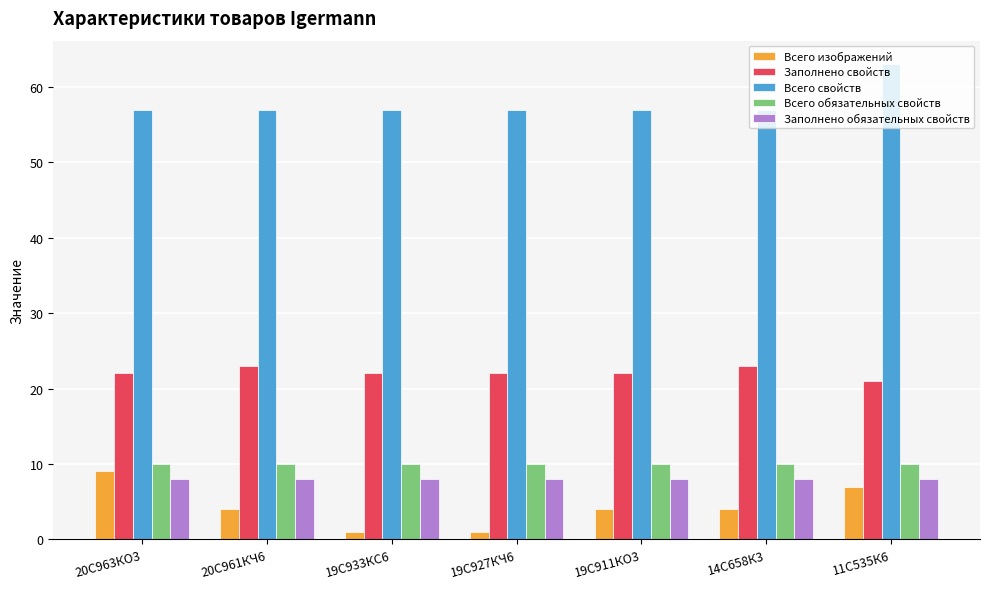

Reading left to right, transcribe all the data shown in this chart.

Всего изображений: 20С963КО3=9	20С961КЧ6=4	19С933КС6=1	19С927КЧ6=1	19С911КО3=4	14С658К3=4	11С535К6=7
Заполнено свойств: 20С963КО3=22	20С961КЧ6=23	19С933КС6=22	19С927КЧ6=22	19С911КО3=22	14С658К3=23	11С535К6=21
Всего свойств: 20С963КО3=57	20С961КЧ6=57	19С933КС6=57	19С927КЧ6=57	19С911КО3=57	14С658К3=57	11С535К6=63
Всего обязательных свойств: 20С963КО3=10	20С961КЧ6=10	19С933КС6=10	19С927КЧ6=10	19С911КО3=10	14С658К3=10	11С535К6=10
Заполнено обязательных свойств: 20С963КО3=8	20С961КЧ6=8	19С933КС6=8	19С927КЧ6=8	19С911КО3=8	14С658К3=8	11С535К6=8